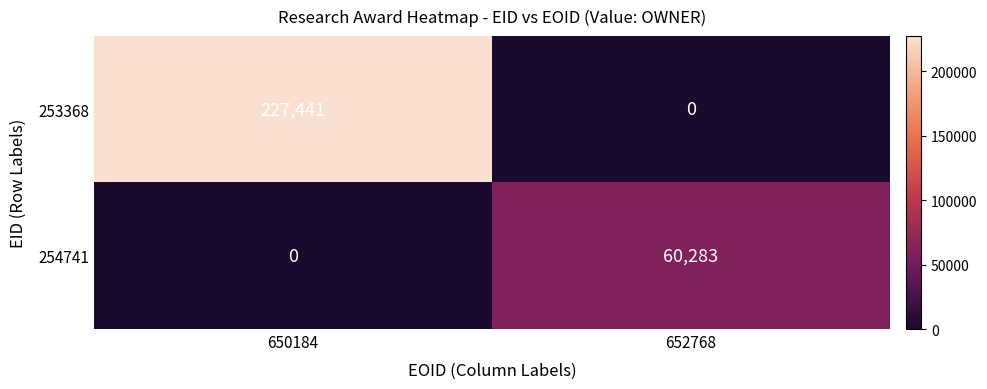

The value of 254741 at 652768 is 60283. True or false?

True